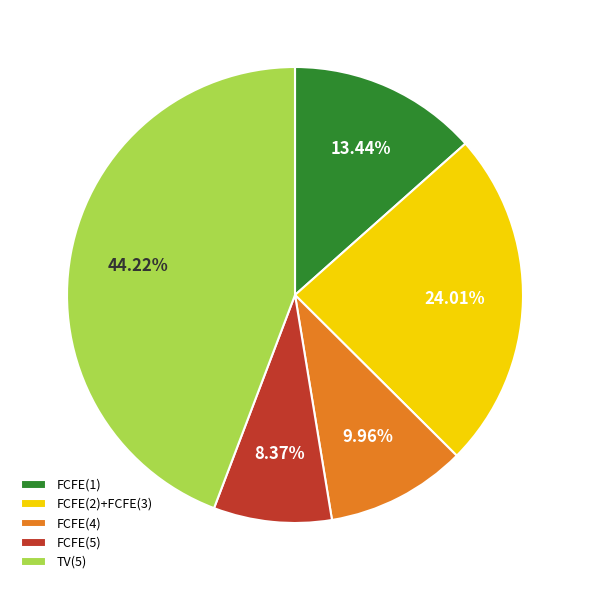

Between FCFE(2)+FCFE(3) and FCFE(5), which is larger?

FCFE(2)+FCFE(3)